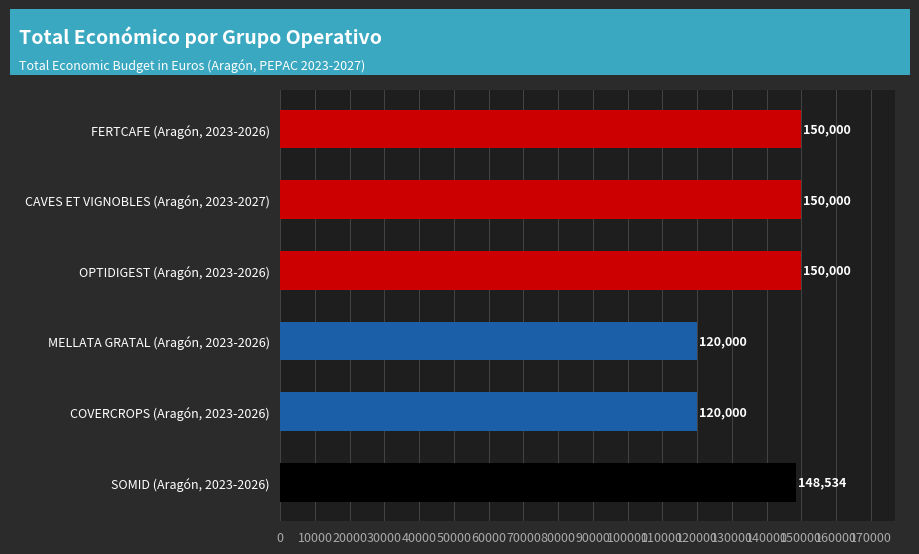

The chart shows a value of 148534 at SOMID (Aragón, 2023-2026). True or false?

True